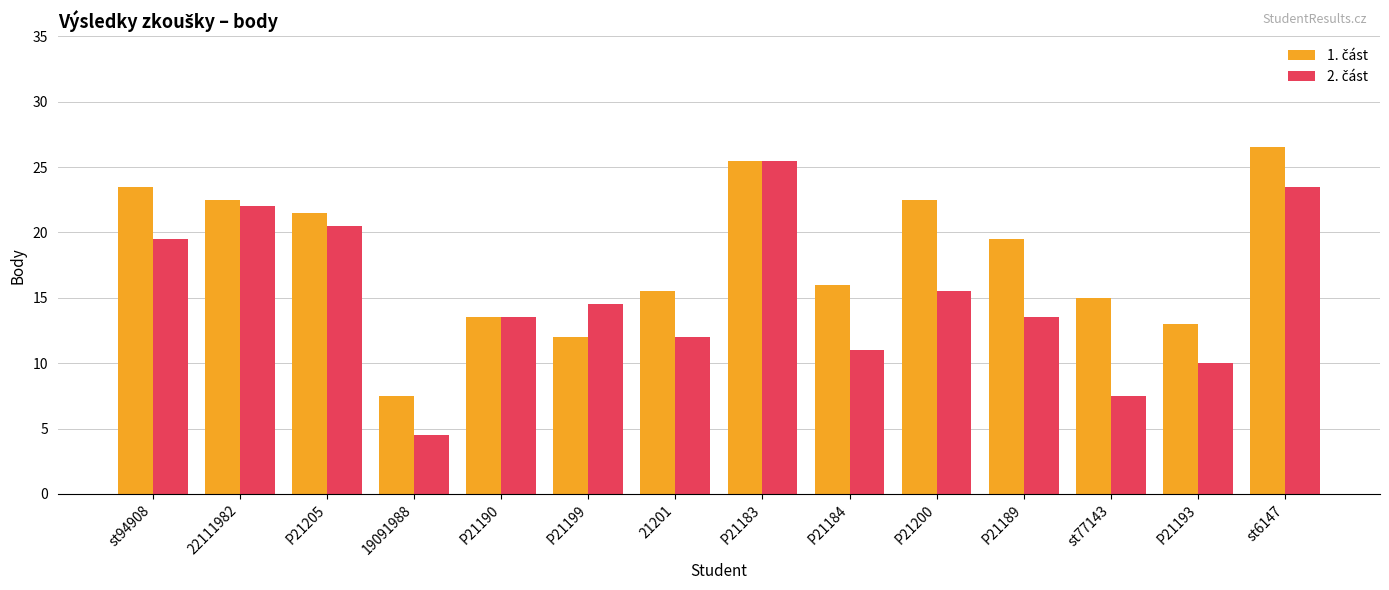

Which category has the highest value across all series?

st6147